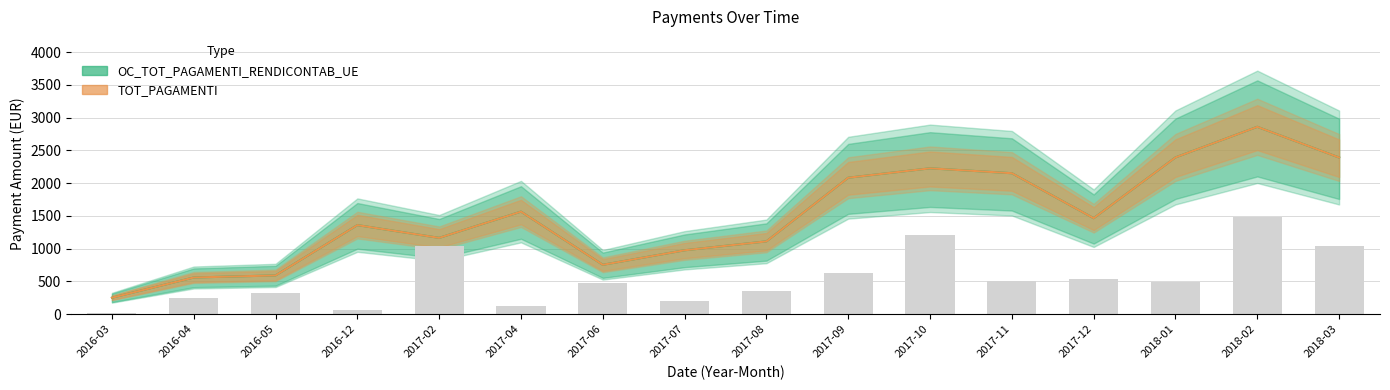

What is the sum of the OC_TOT_PAGAMENTI_RENDICONTAB_UE values at 2018-02 and 2017-07?

3835.2